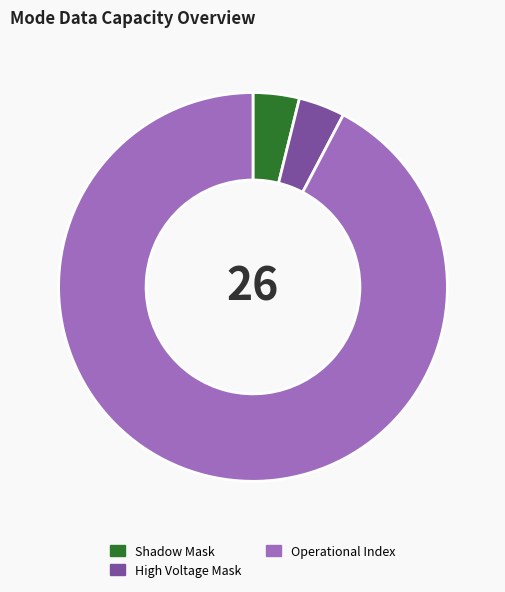

Does Operational Index represent more than half of the total?

Yes